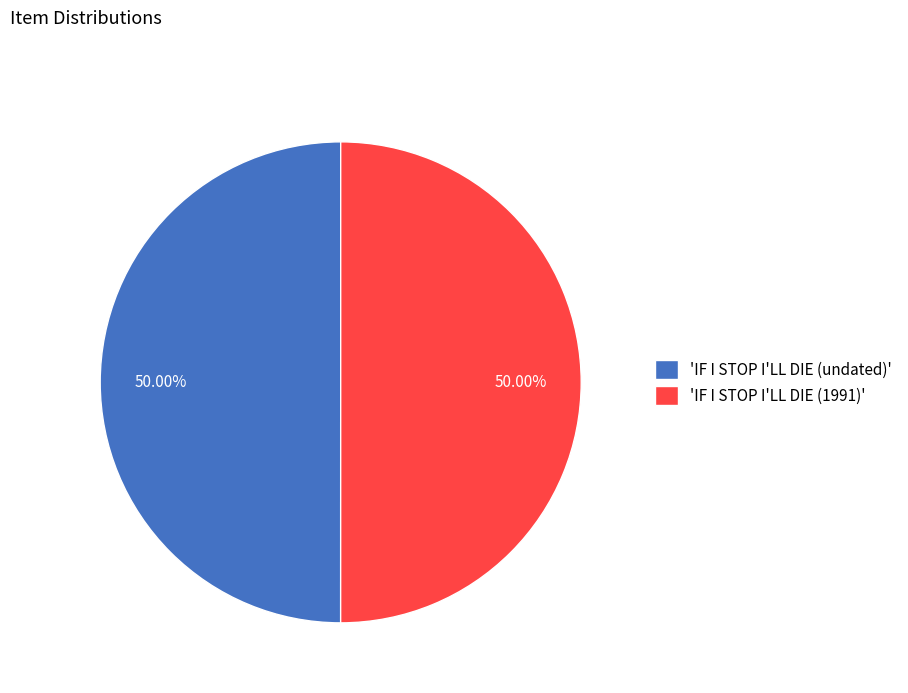

Approximately how many times larger is the value at 'IF I STOP I'LL DIE (undated)' compared to 'IF I STOP I'LL DIE (1991)'?

1.0